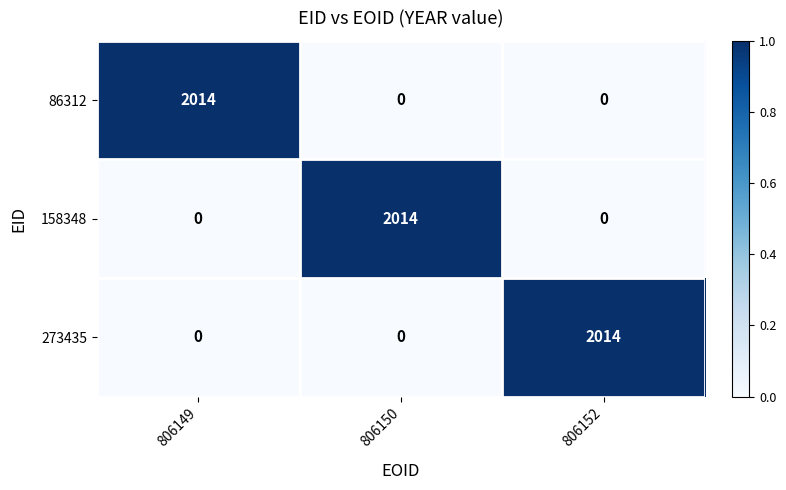

Reading left to right, extract all data points from this chart.

86312: 806149=2014	806150=0	806152=0
158348: 806149=0	806150=2014	806152=0
273435: 806149=0	806150=0	806152=2014